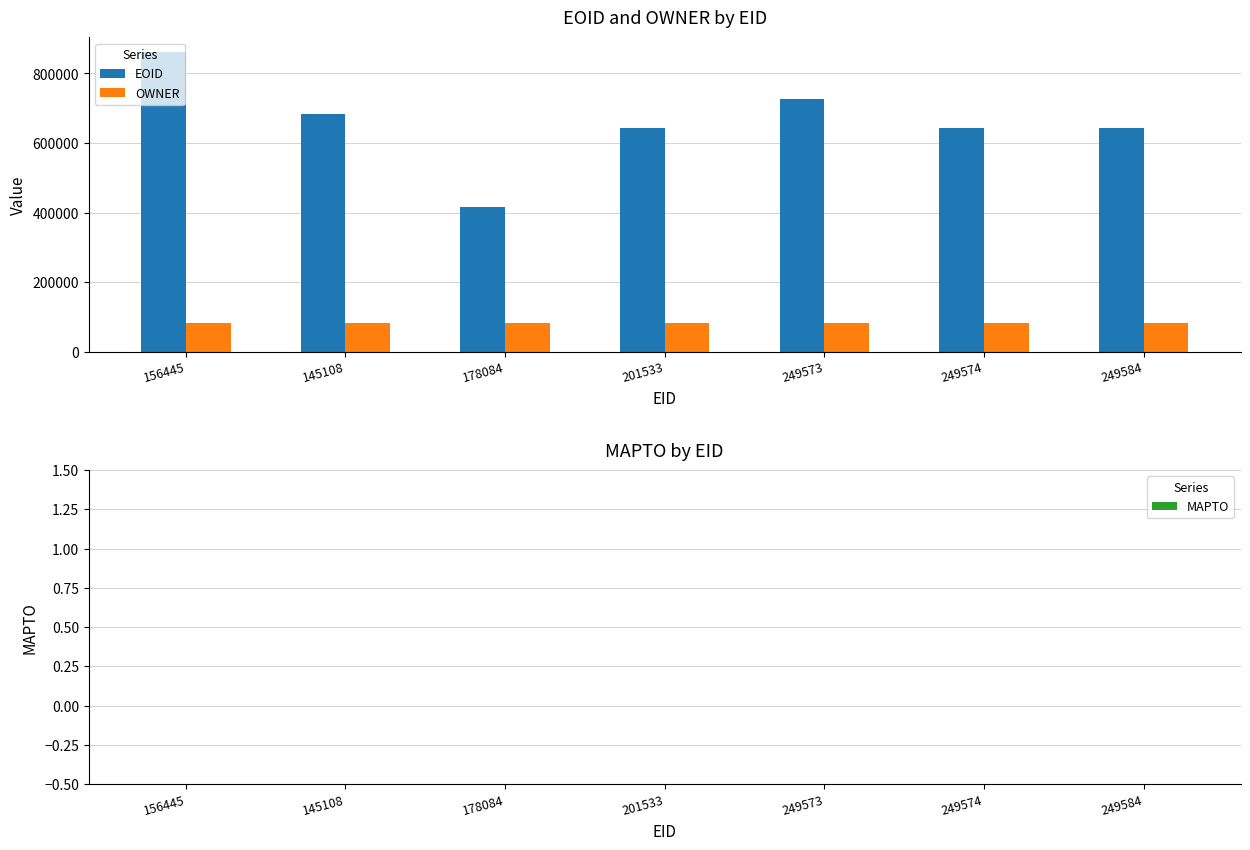

What is the average value of the OWNER series?

82606